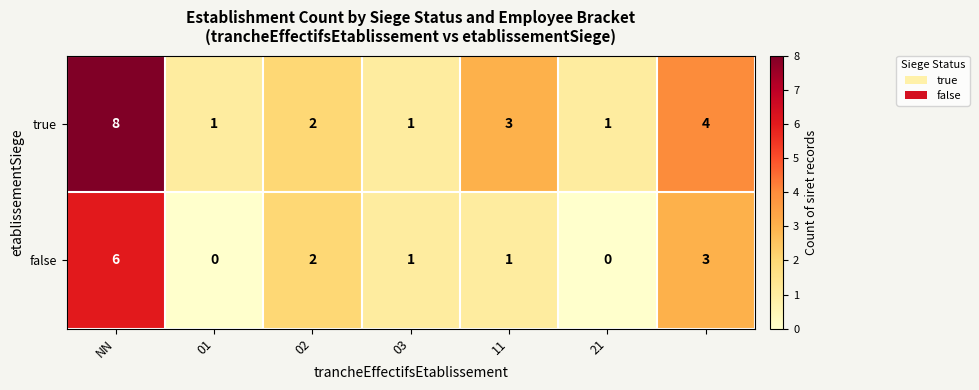

How many values in the true series are below 2?

3